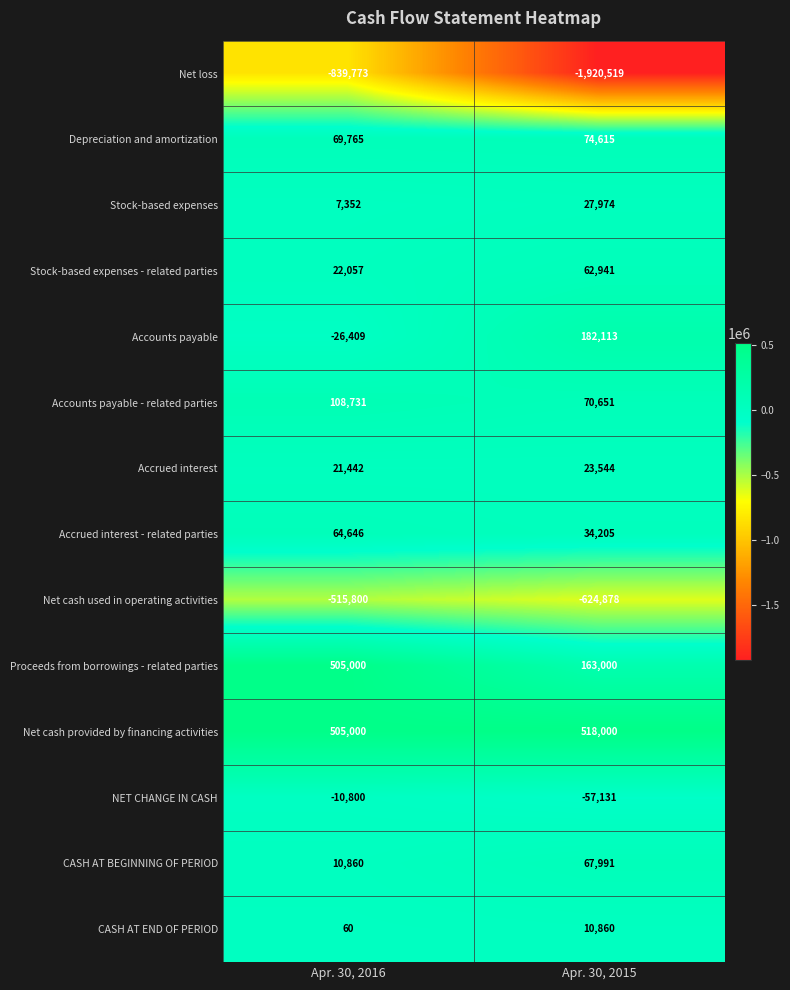

Between Apr. 30, 2016 and Apr. 30, 2015, which series saw the biggest shift?

Net loss